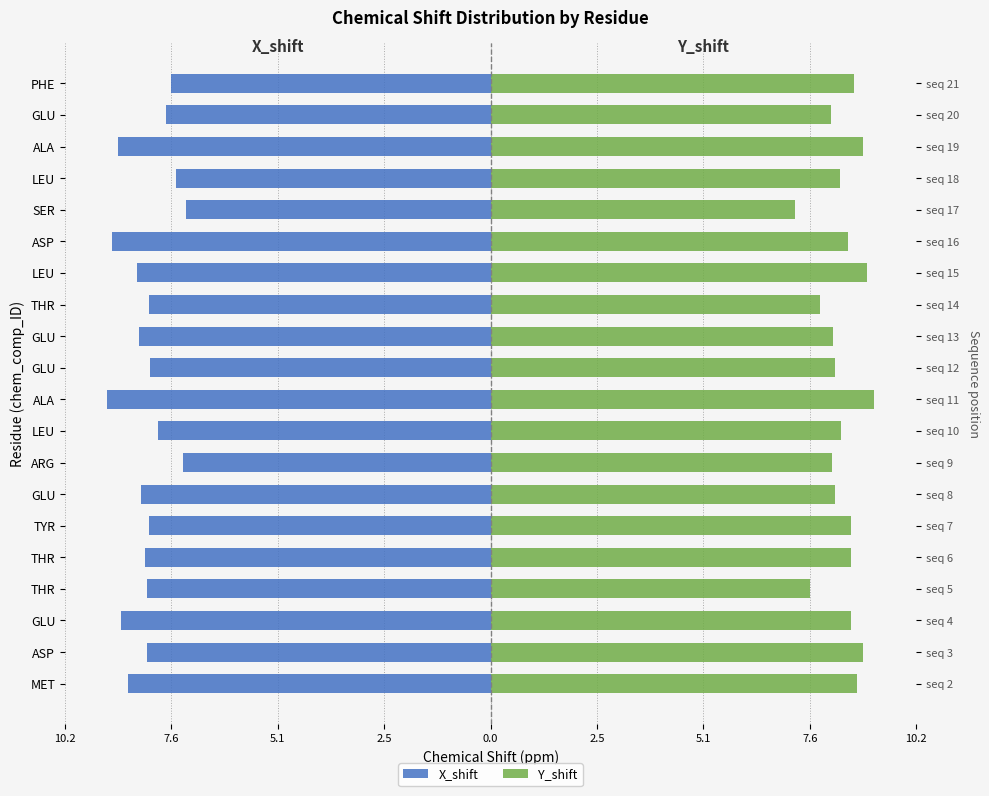

What is the lowest value of the Y_shift series?

7.3